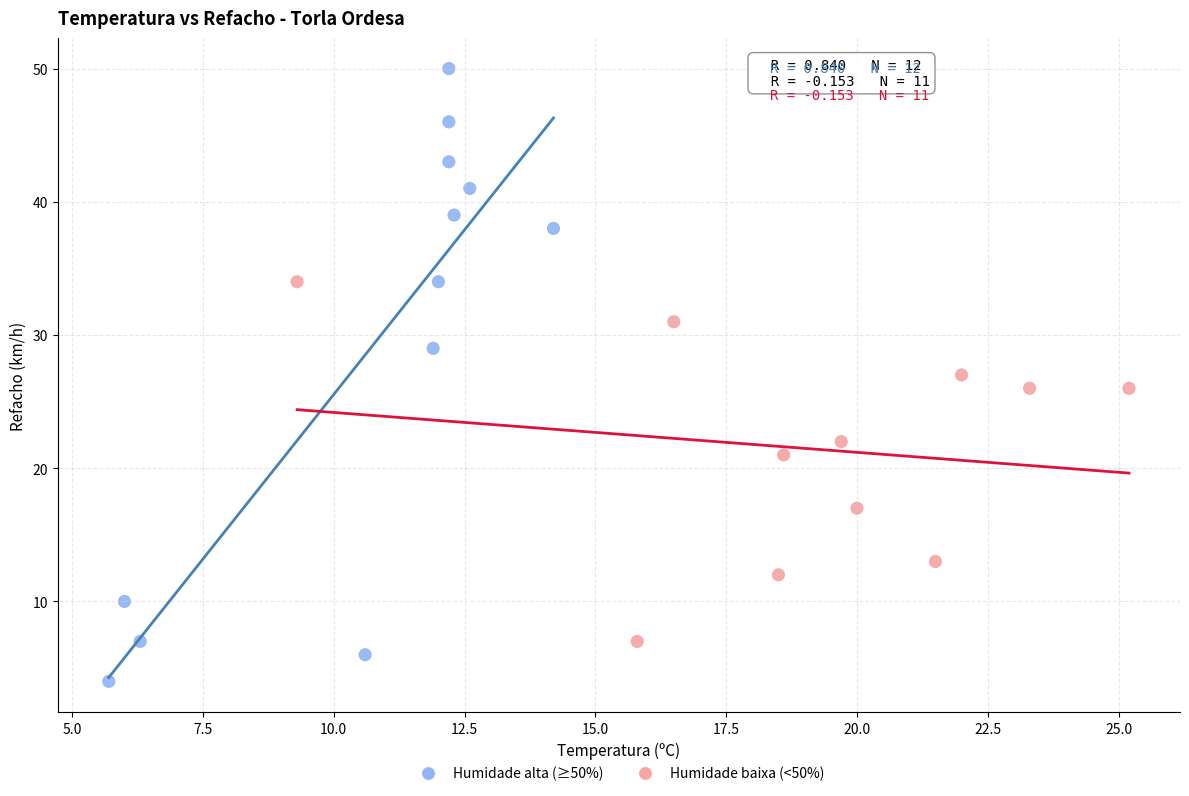

Which series reaches the maximum Y coordinate?

Humidade alta (≥50%)